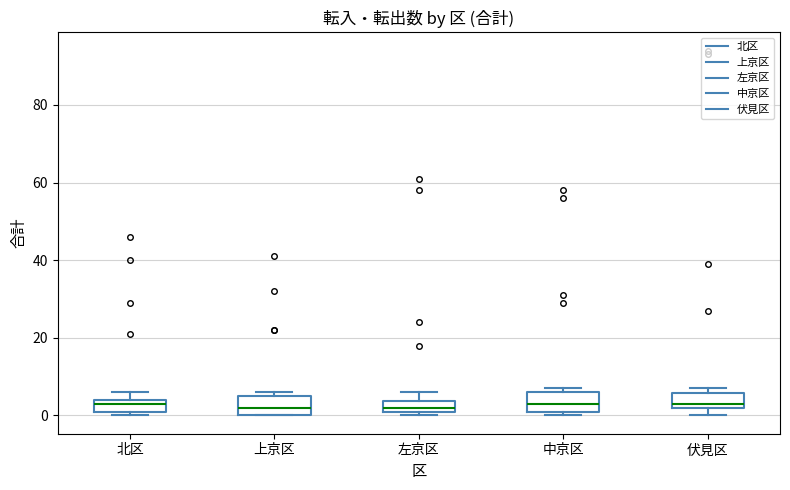

Where is the upper edge of the box for 中京区 on the y-axis? The values are not printed on the chart, so give them approximately, as read against the axis.

6